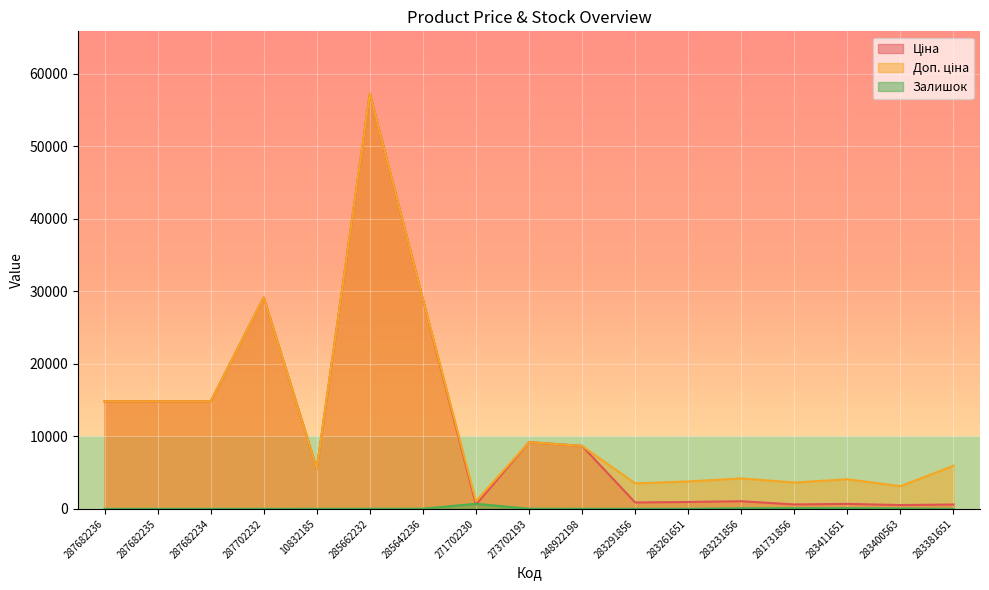

What is the difference between the maximum and minimum values in the Залишок series?

694.0